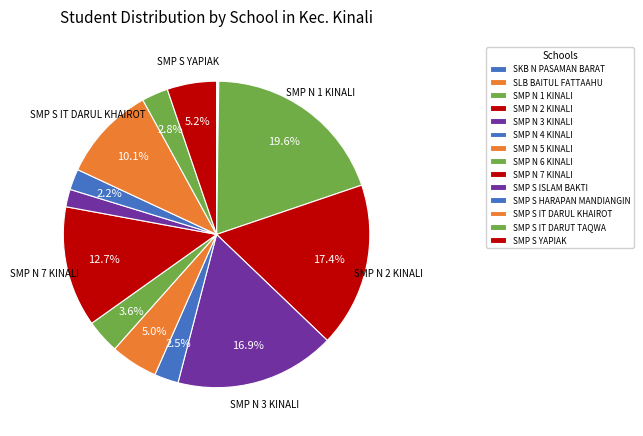

Does any single category account for the majority?

No